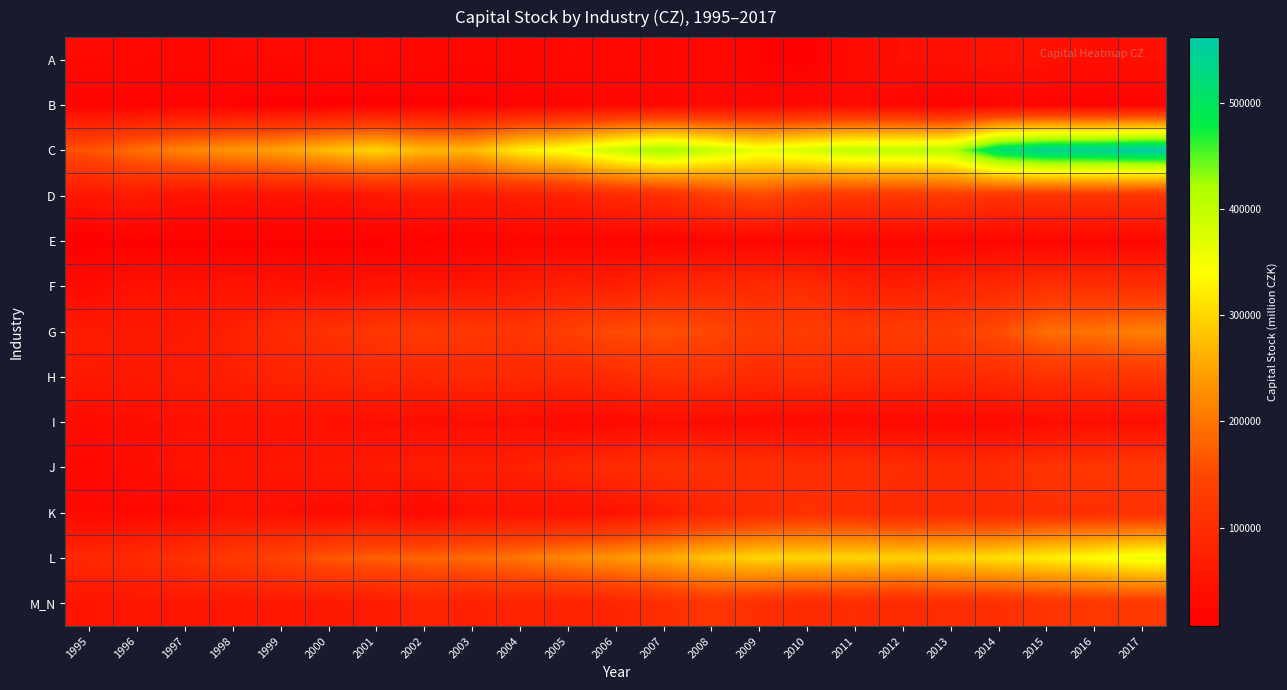

What is the greatest value displayed?

561787.1